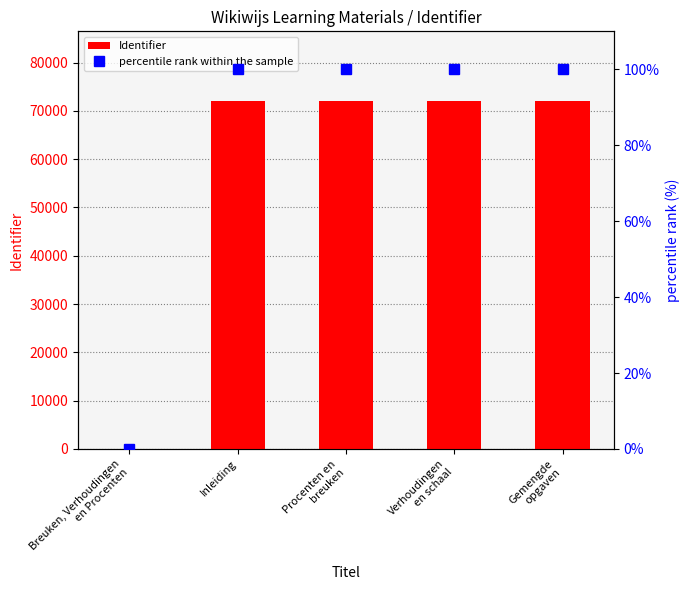

What is the difference between the highest and lowest values at Procenten en
breuken?

71939